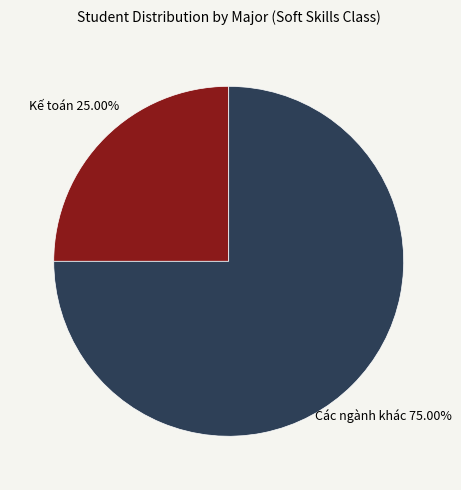

How many segments does this pie chart have?

2